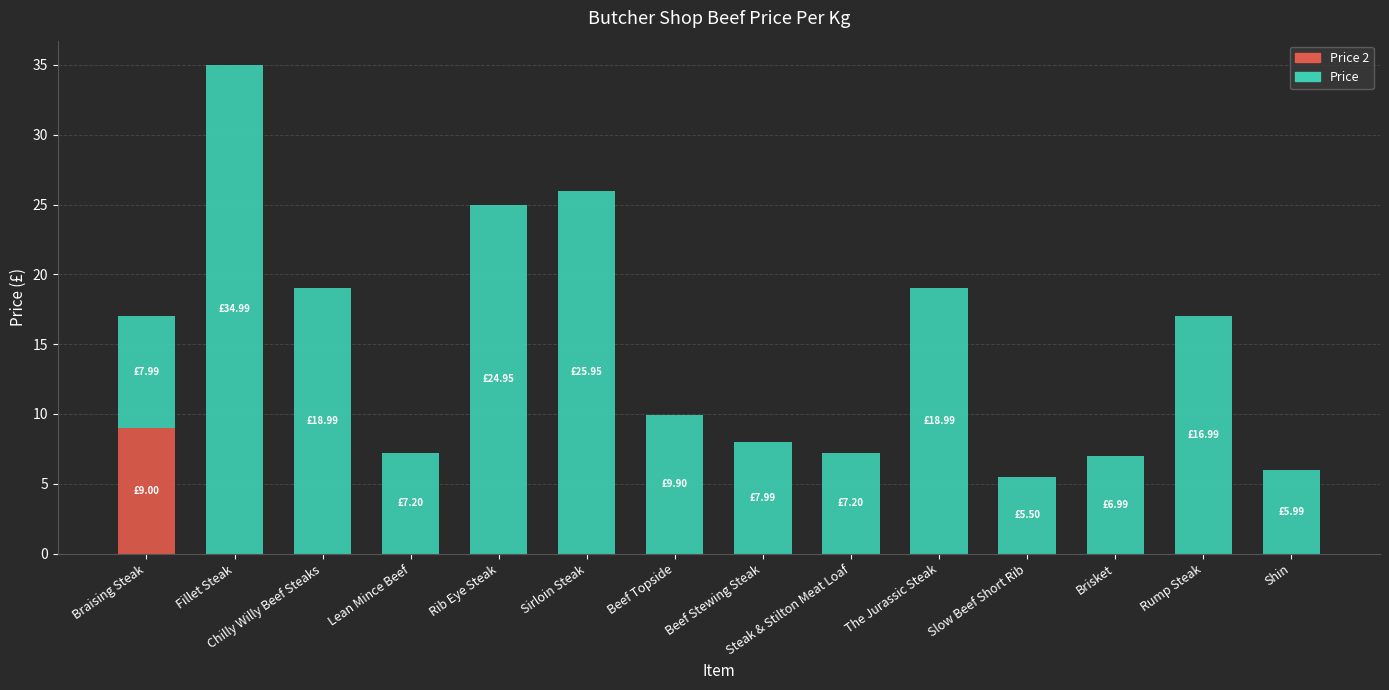

Does the chart contain stacked bars?

Yes